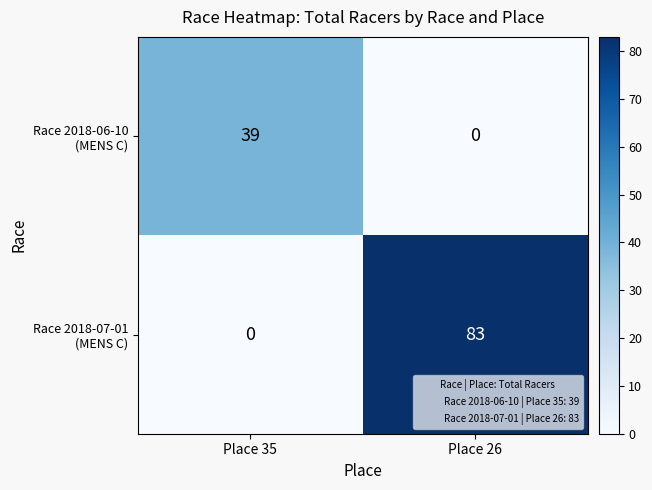

Which label corresponds to the largest value in the chart?

Place 26